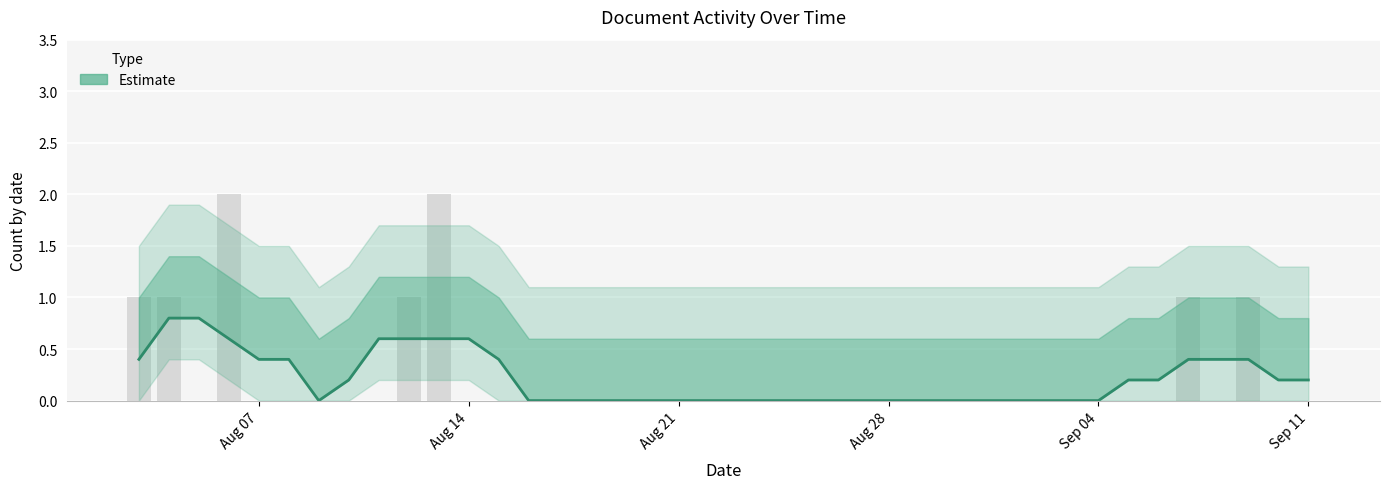

What is the difference between the maximum and minimum values?

0.8